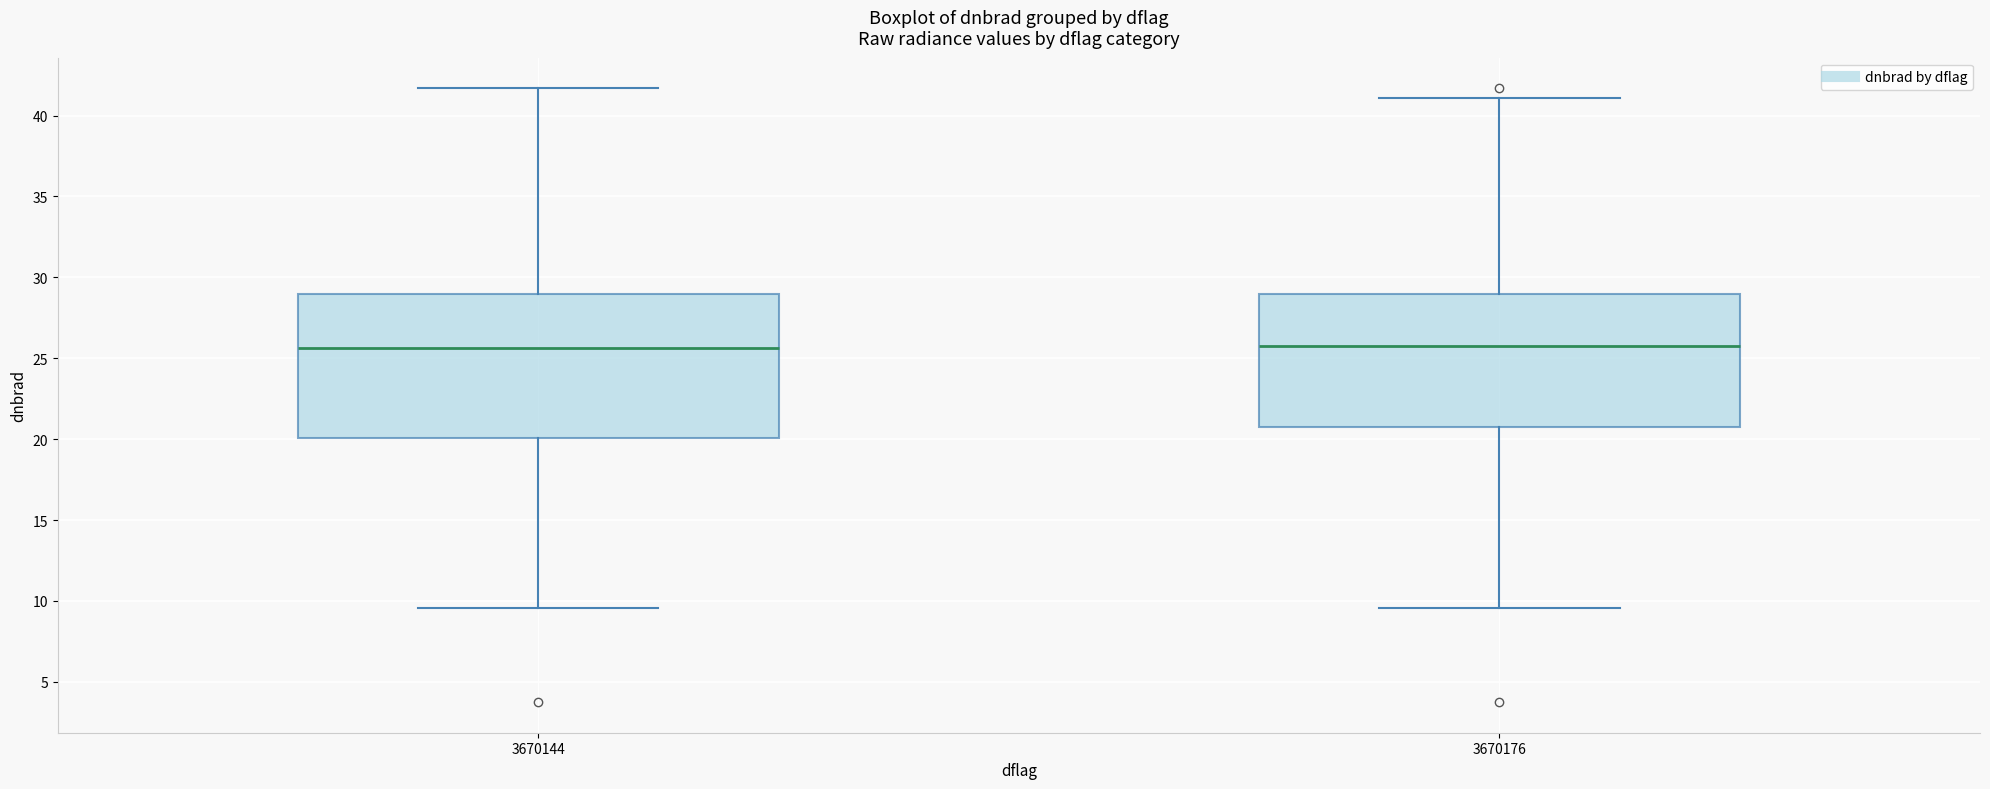

Where does the median line of the box at x = 3670176 sit on the y-axis? The values are not printed on the chart, so give them approximately, as read against the axis.

26.0